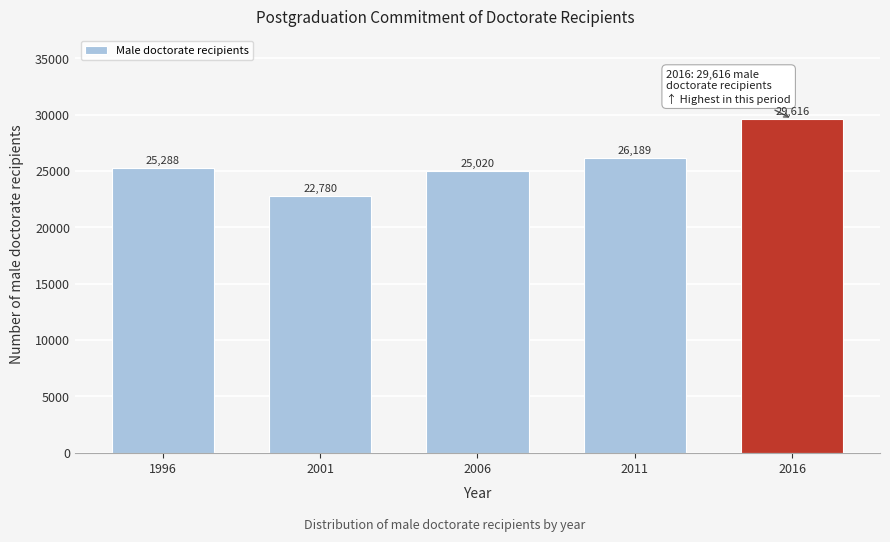

Reading left to right, list all the values displayed in this chart.

1996=25288	2001=22780	2006=25020	2011=26189	2016=29616